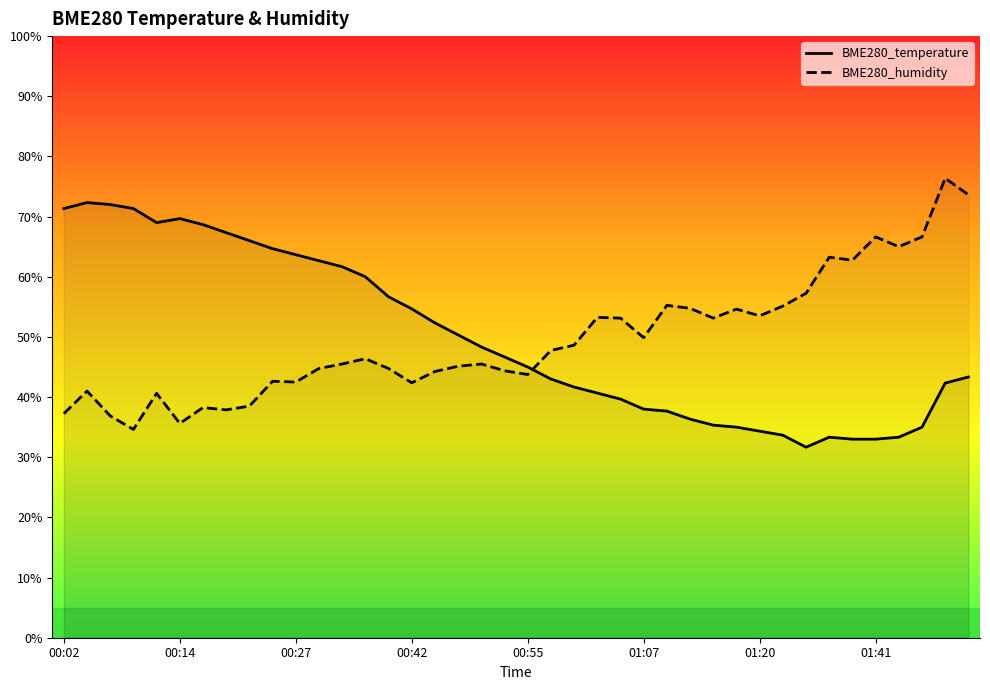

The BME280_humidity series shows 47.5 at 00:14. True or false?

False